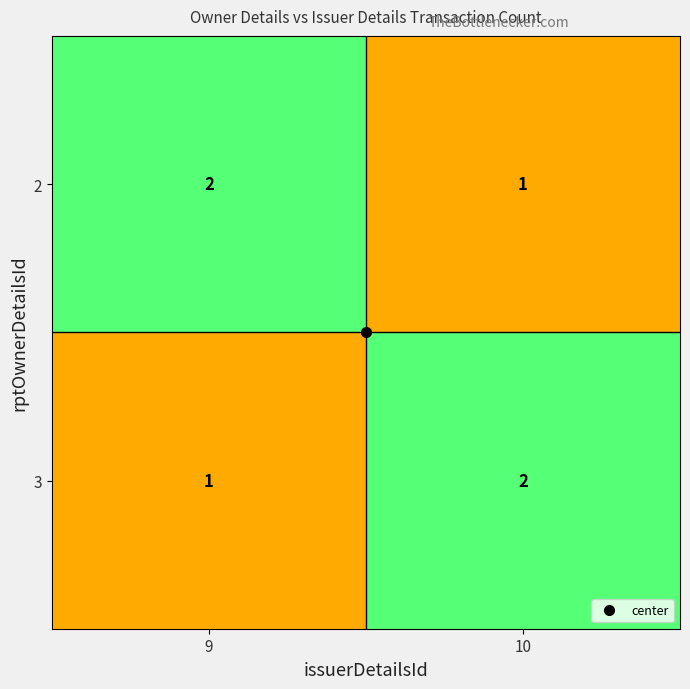

The value of 2 at 10 is 0. True or false?

False